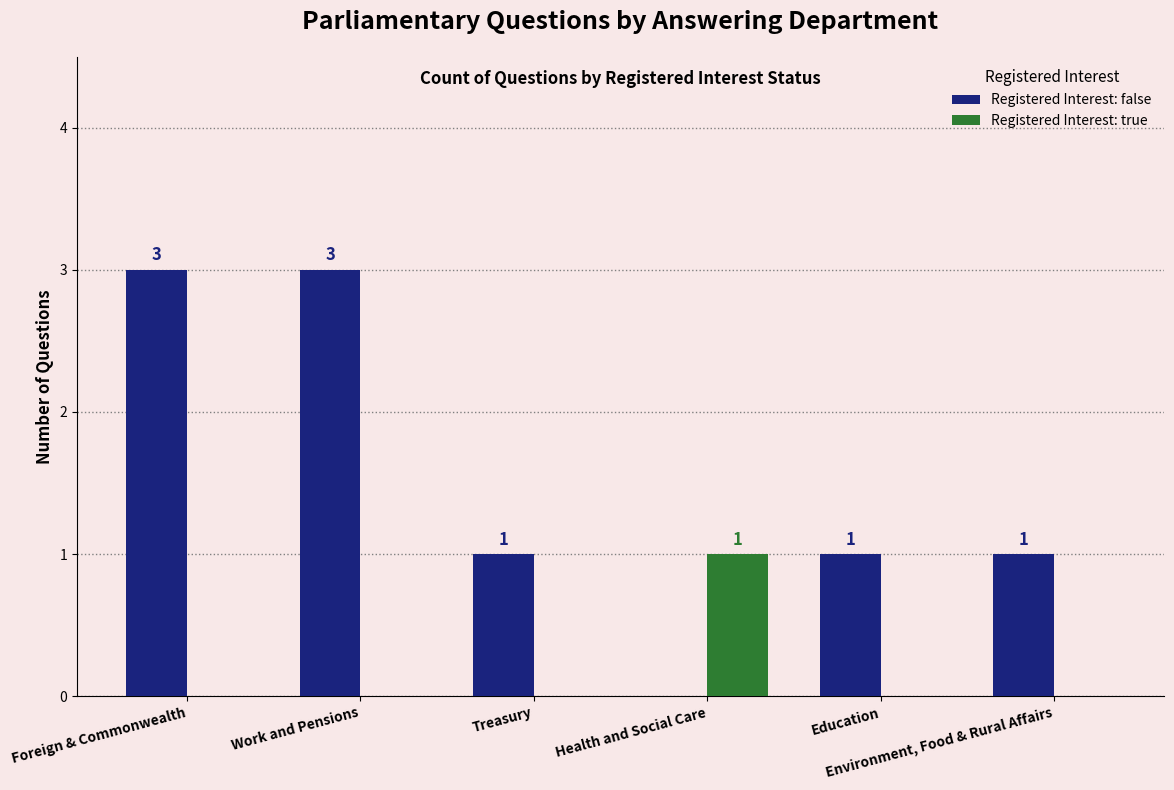

Reading right to left, what are all the values shown in this chart?

Registered Interest: false: 1	1	0	1	3	3
Registered Interest: true: 0	0	1	0	0	0